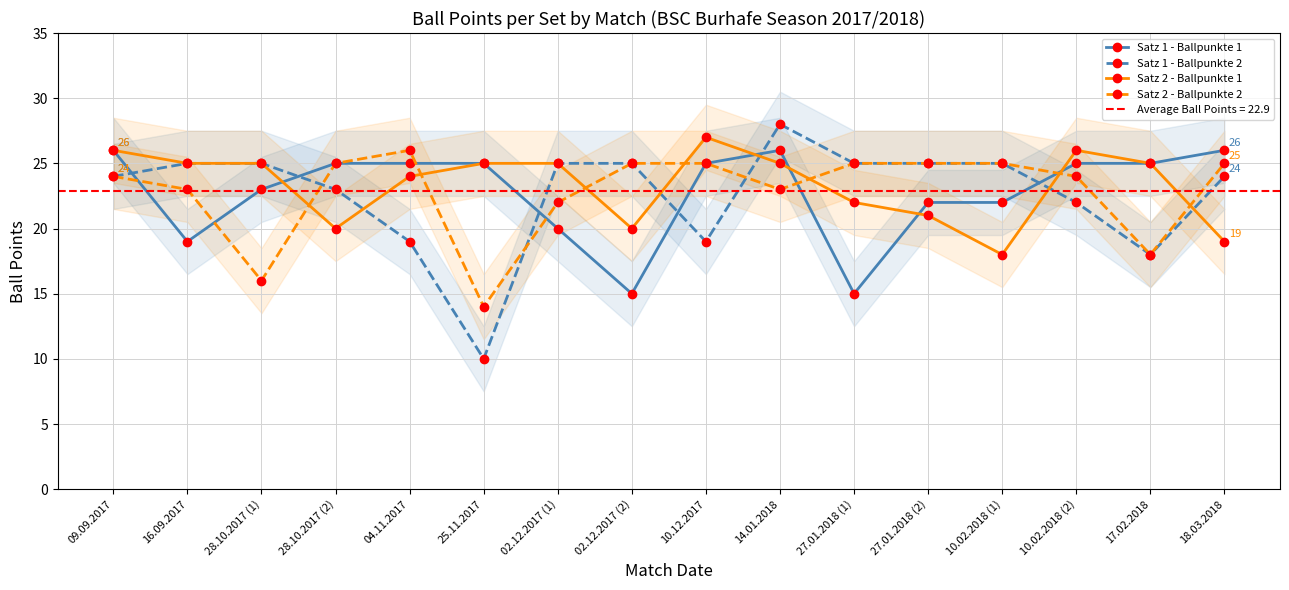

Is this an area chart (filled region under the line)?

No